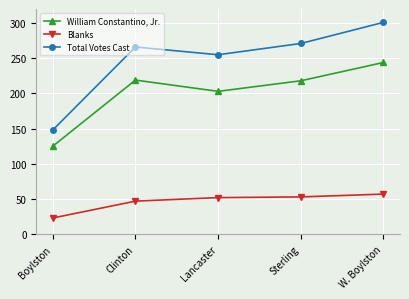

True or false: Total Votes Cast has a value of 301 at W. Boylston.

True